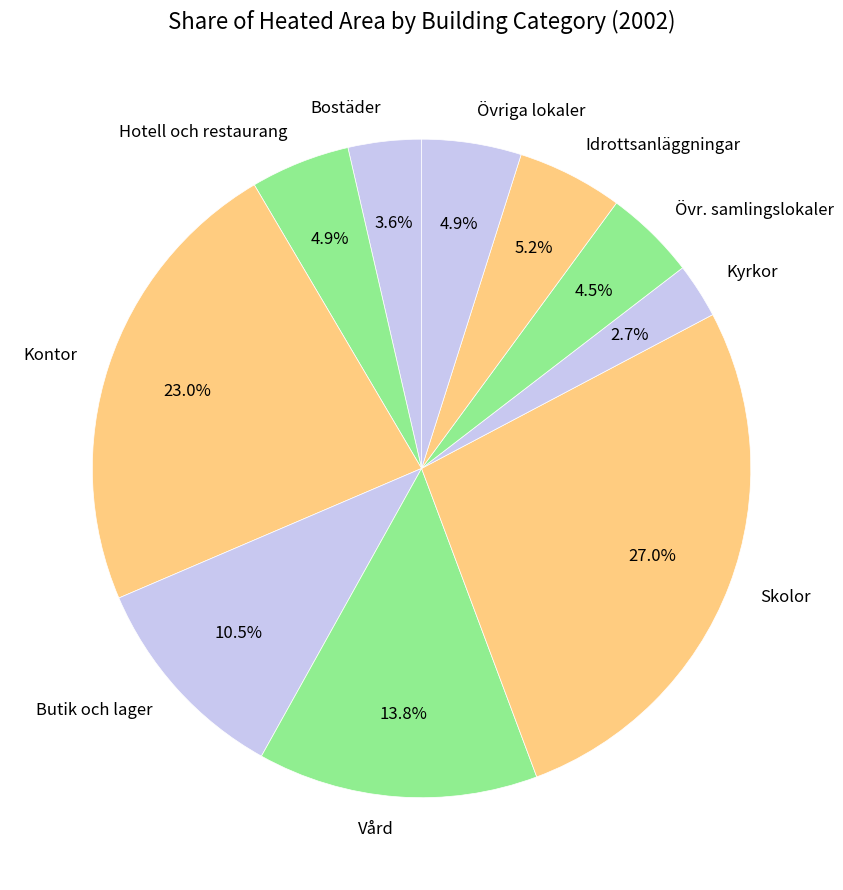

Does any single category account for the majority?

No